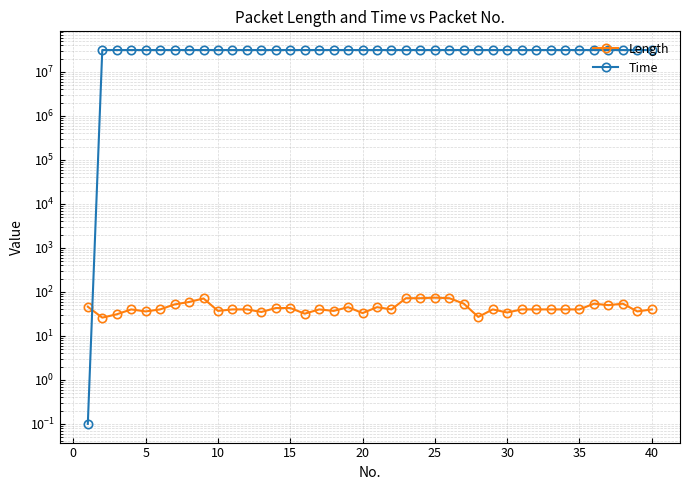

Is this an area chart (filled region under the line)?

No